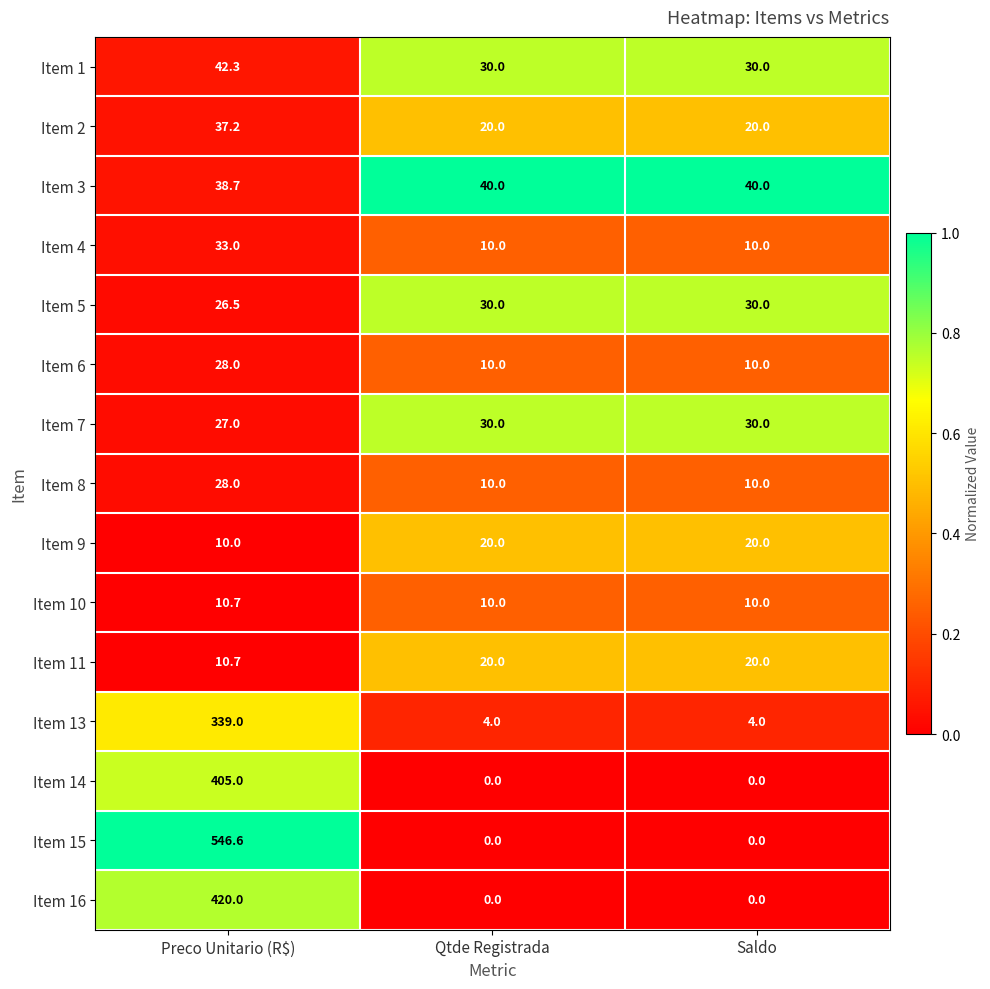

What is the sum of the Item 10 values at Preco Unitario (R$) and Saldo?

20.7